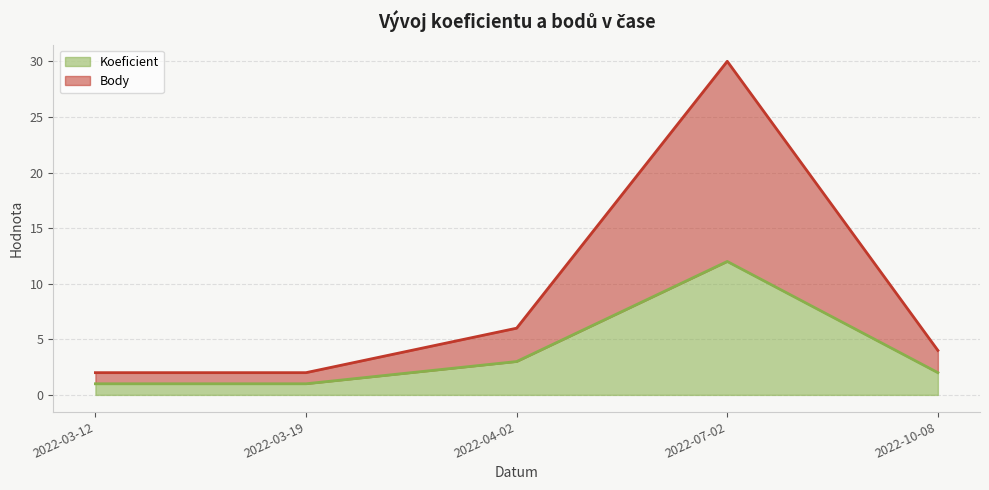

Which series has the widest spread of values?

Body